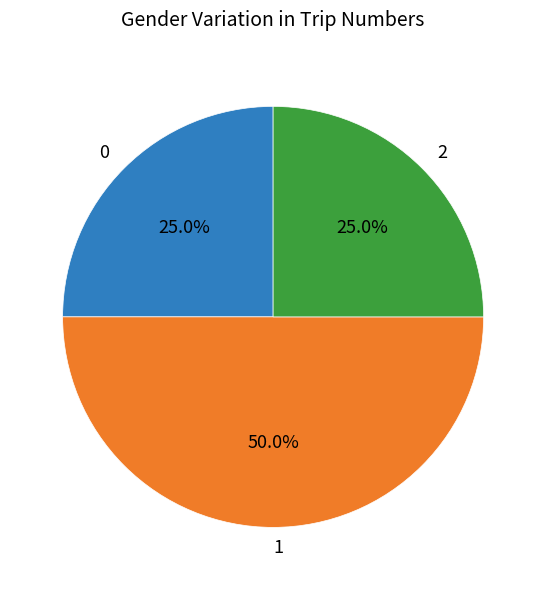

Does 2 account for over 50% of the chart?

No